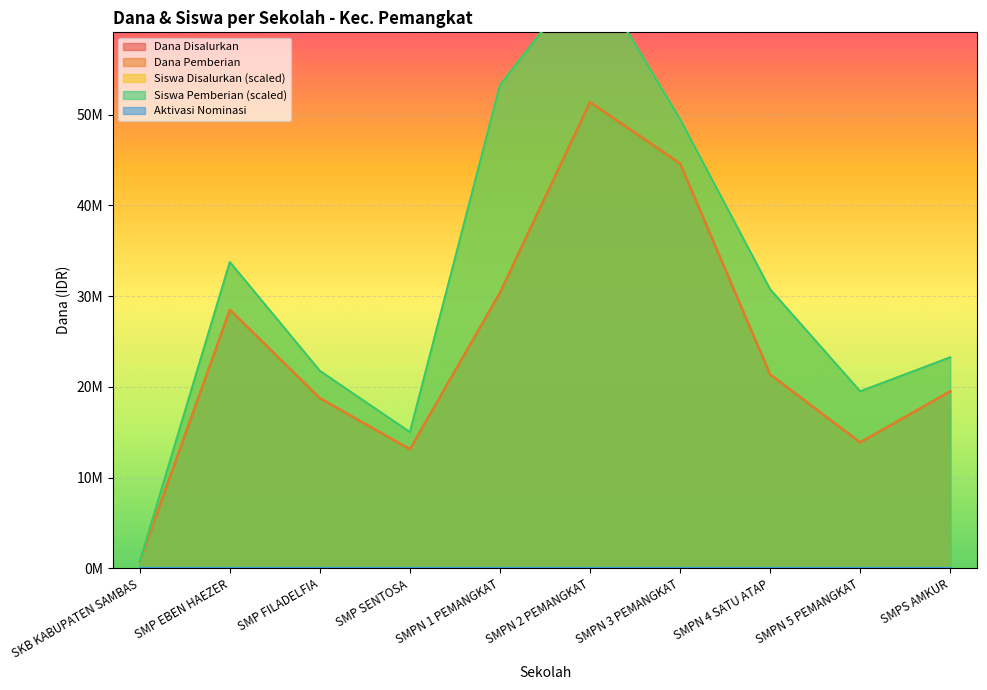

At how many categories does at least one series exceed 45604626?

3